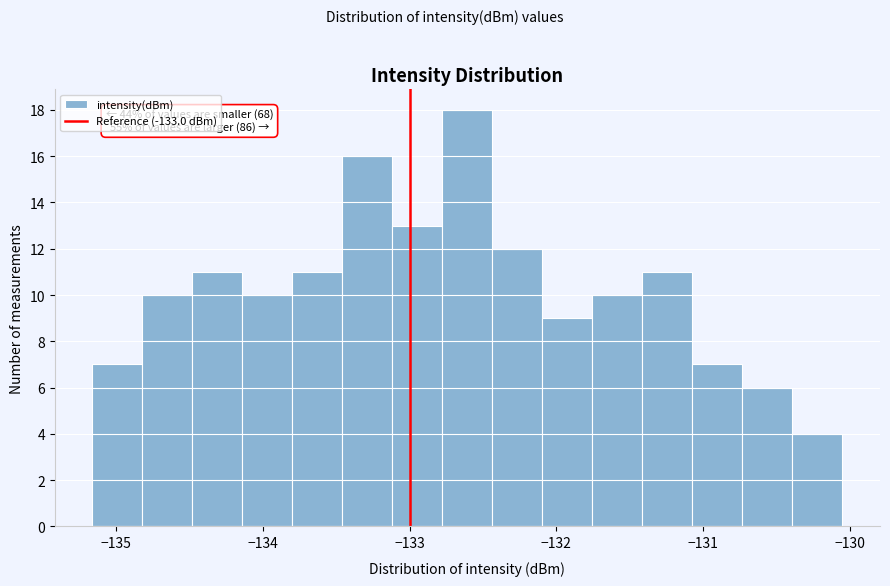

Around what value on the x-axis is the tallest bar? Give the approximate position of its centre, as read against the axis.

-132.6